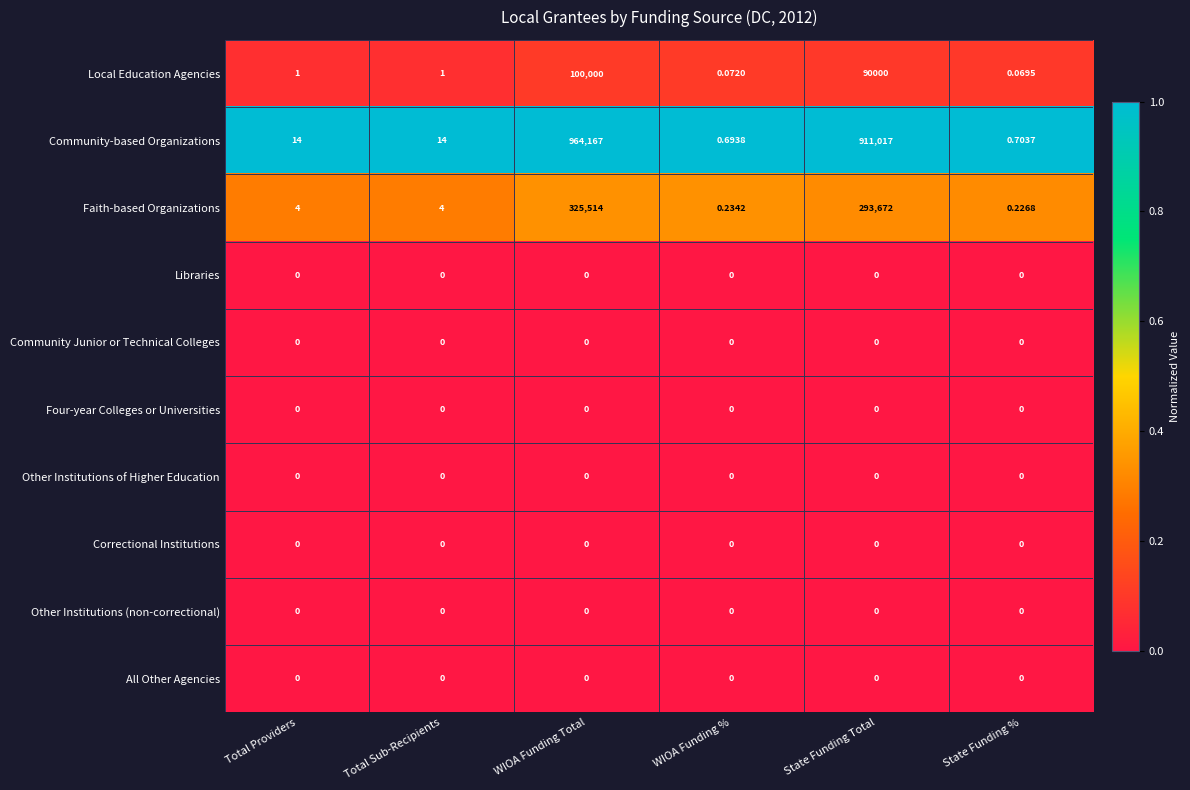

Between Total Sub-Recipients and State Funding Total, which series saw the biggest shift?

Community-based Organizations